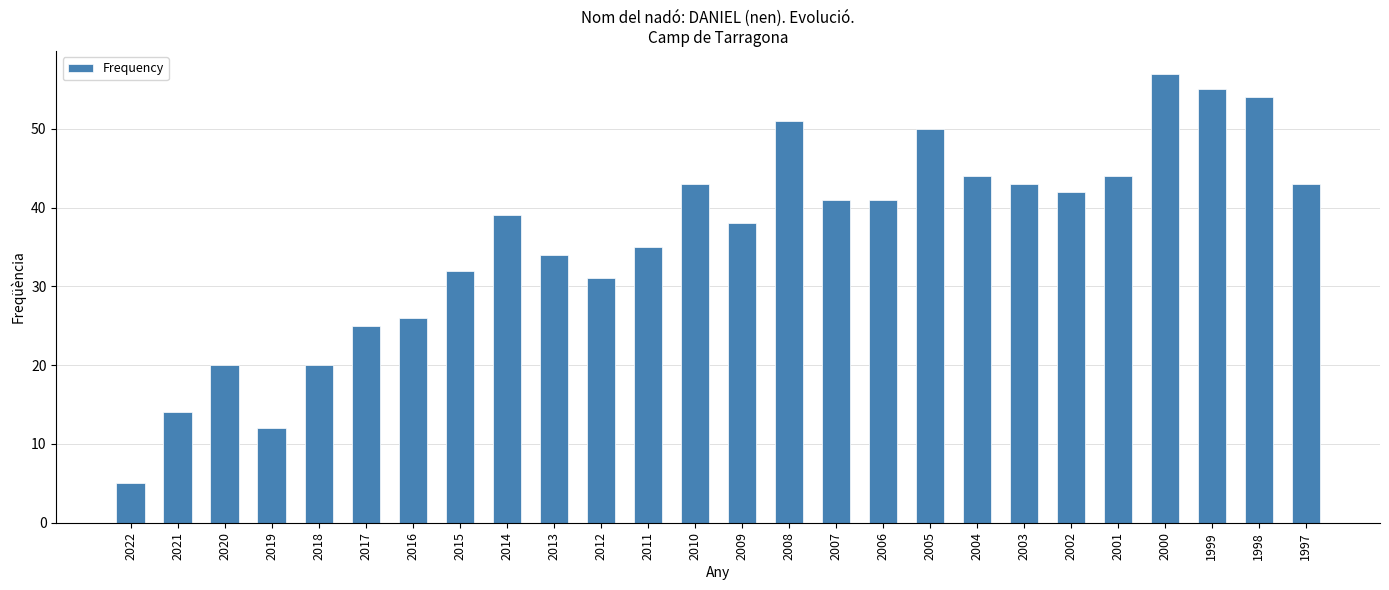

True or false: the data shows 20 at 2020.

True